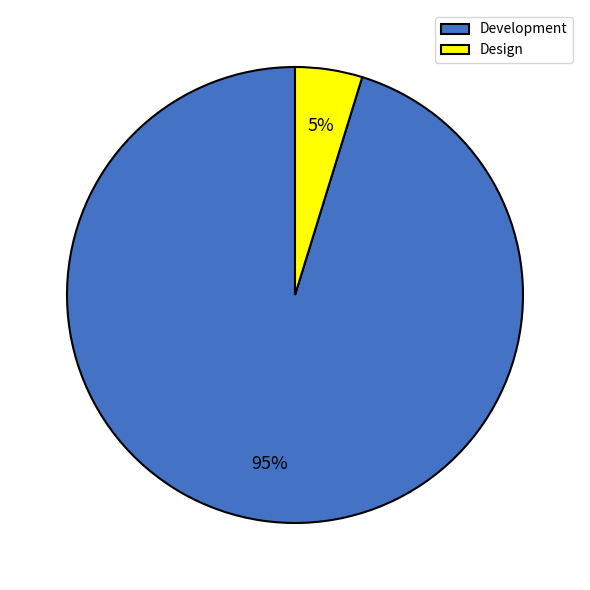

To the nearest percent, what percentage of the pie is Development?

95%